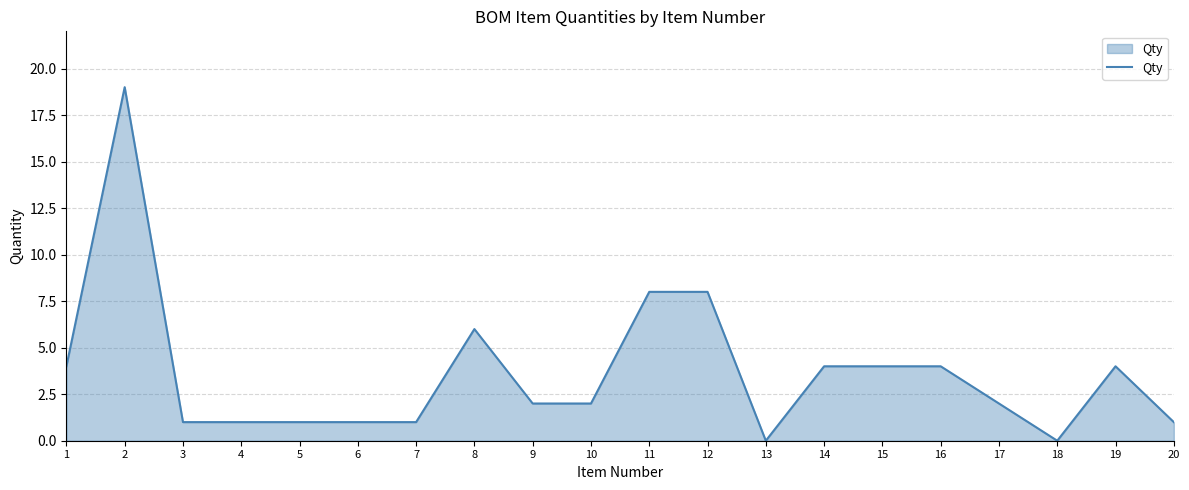

What is the maximum value shown in the chart?

19